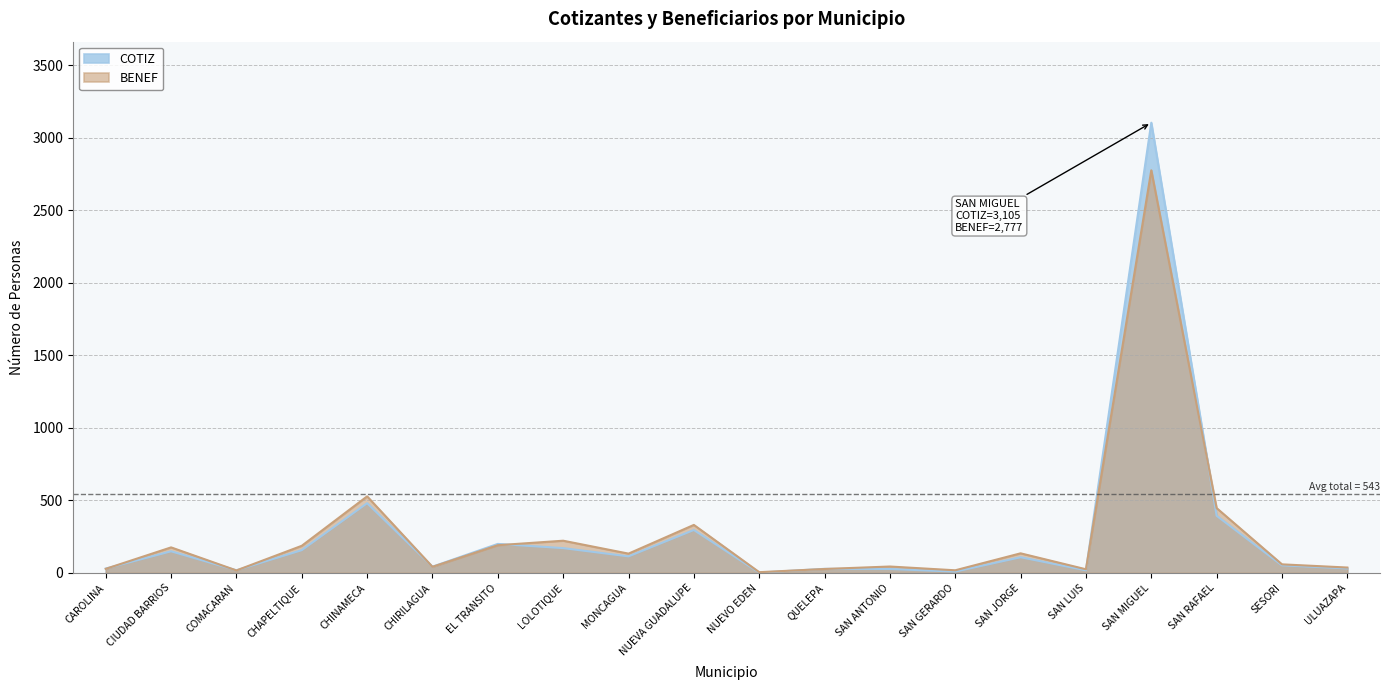

Reading right to left, list all the values displayed in this chart.

COTIZ: 31	52	394	3105	18	108	9	27	28	2	296	114	171	200	43	481	157	18	149	30
BENEF: 37	59	447	2777	25	135	18	44	27	5	331	133	222	191	42	528	187	17	176	28